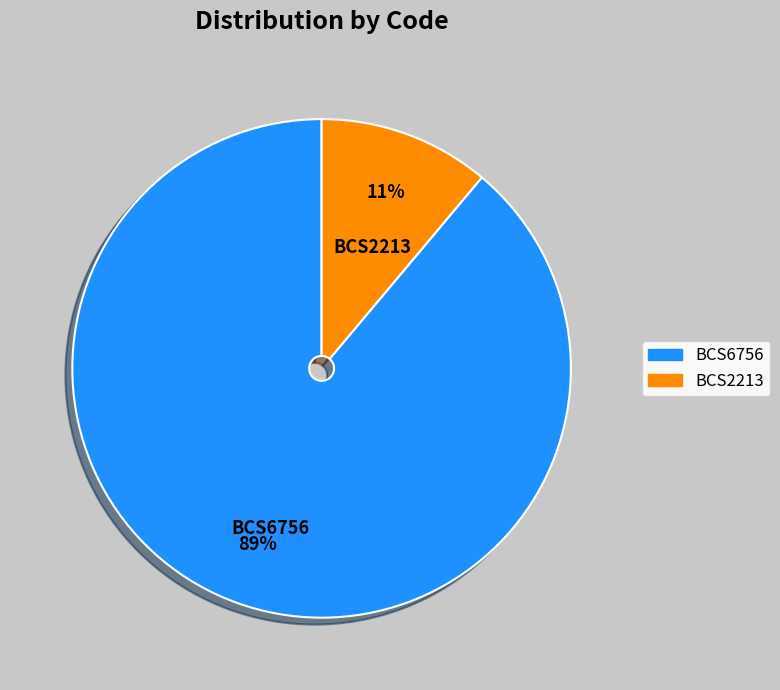

How many segments does this pie chart have?

2